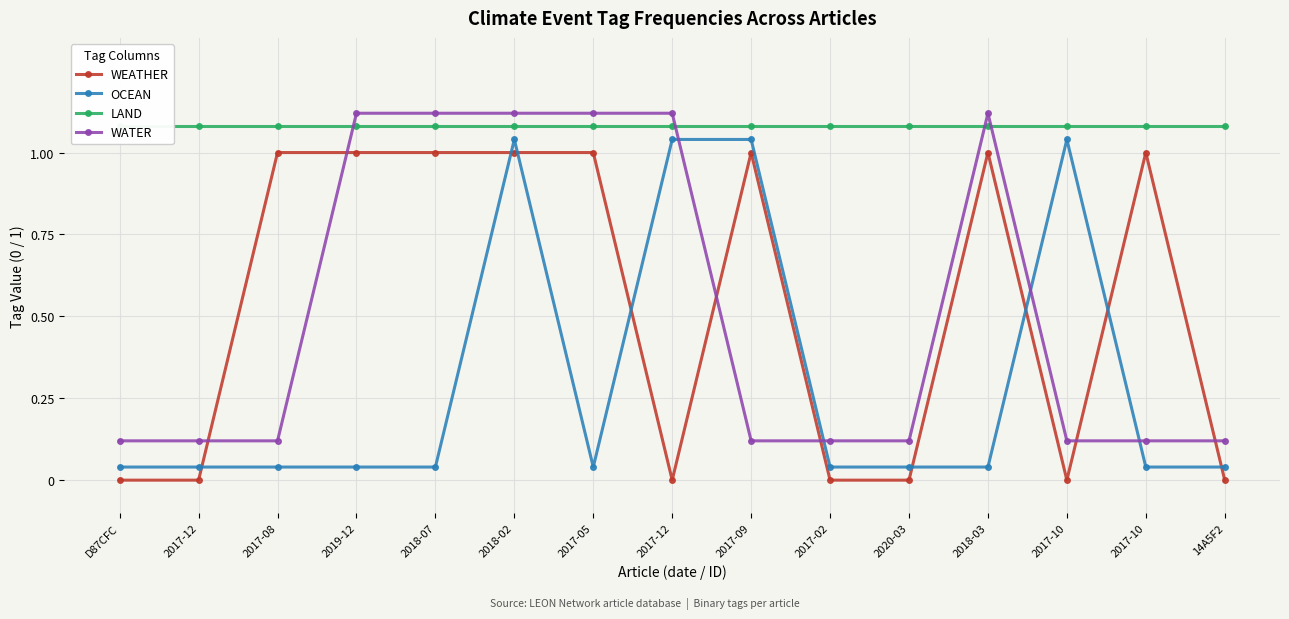

Count the number of categories in the chart.

15